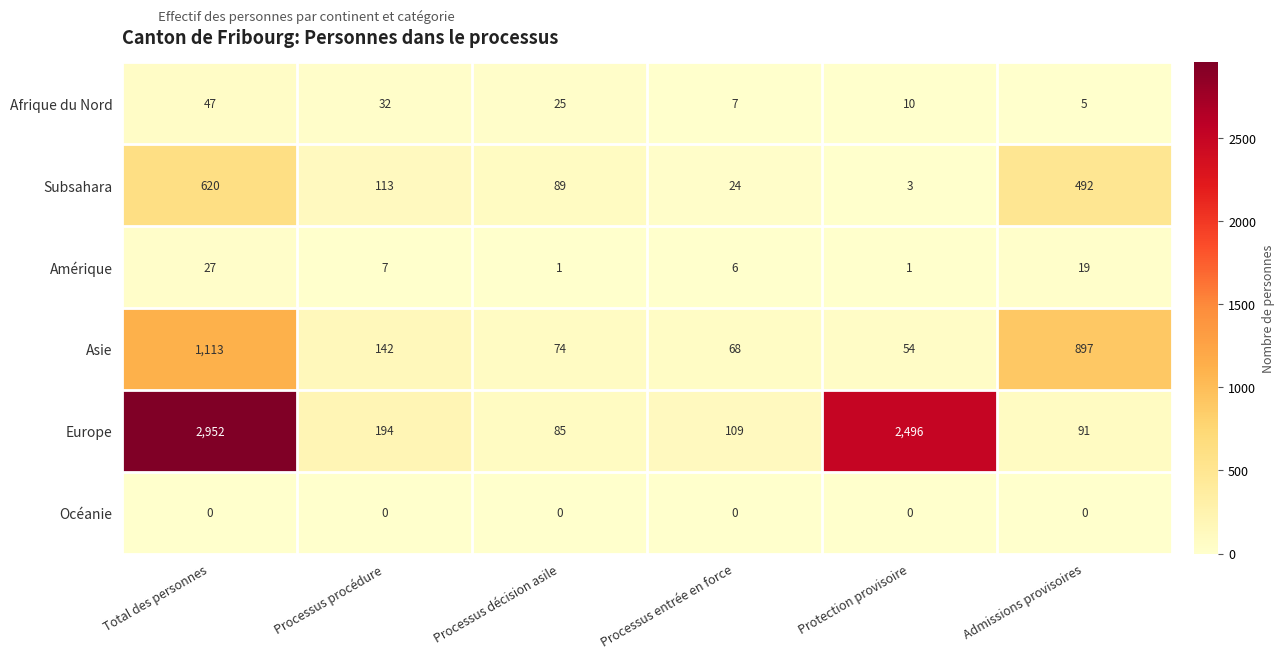

Is it true that Océanie equals 0 at Processus décision asile?

True